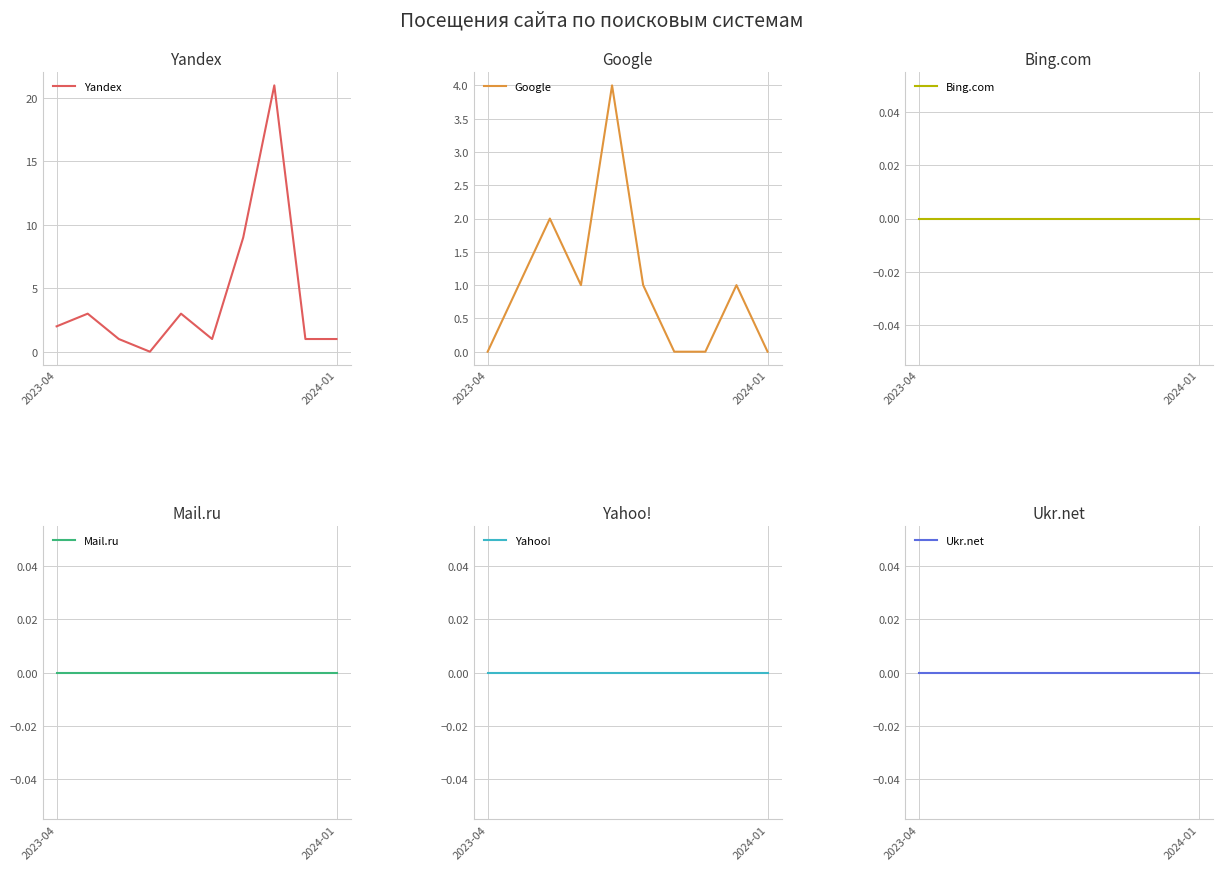

Which has a higher value, 5 or 7?

7